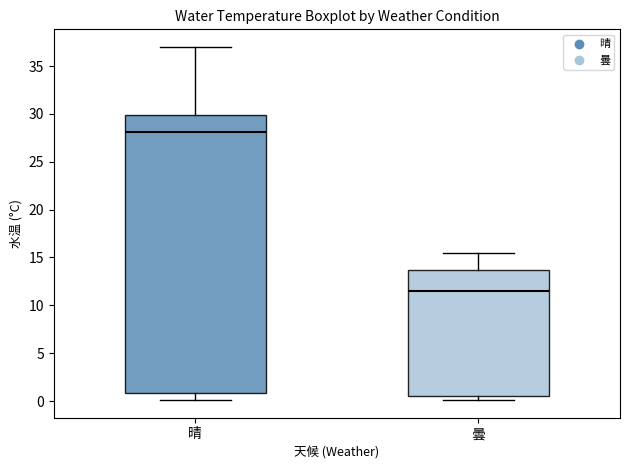

Which box has the highest median line?

晴